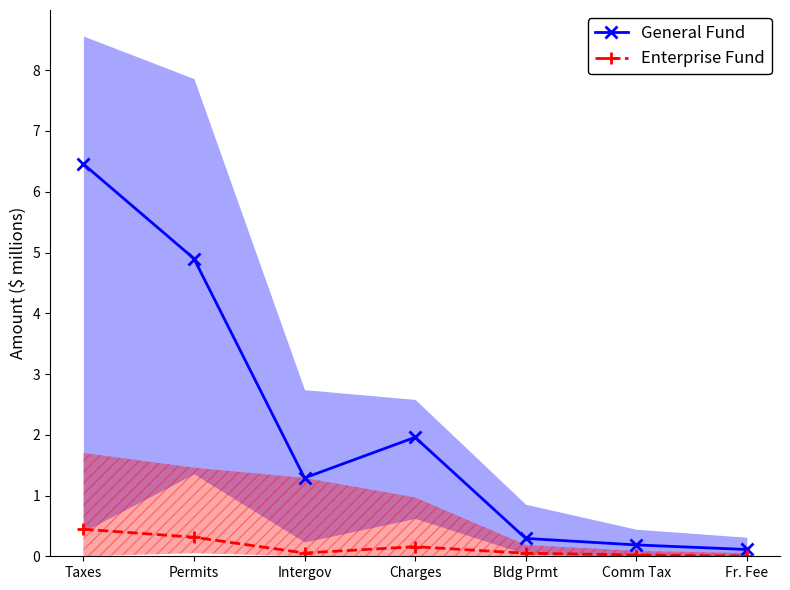

True or false: Enterprise Fund and General Fund cross at least once.

False